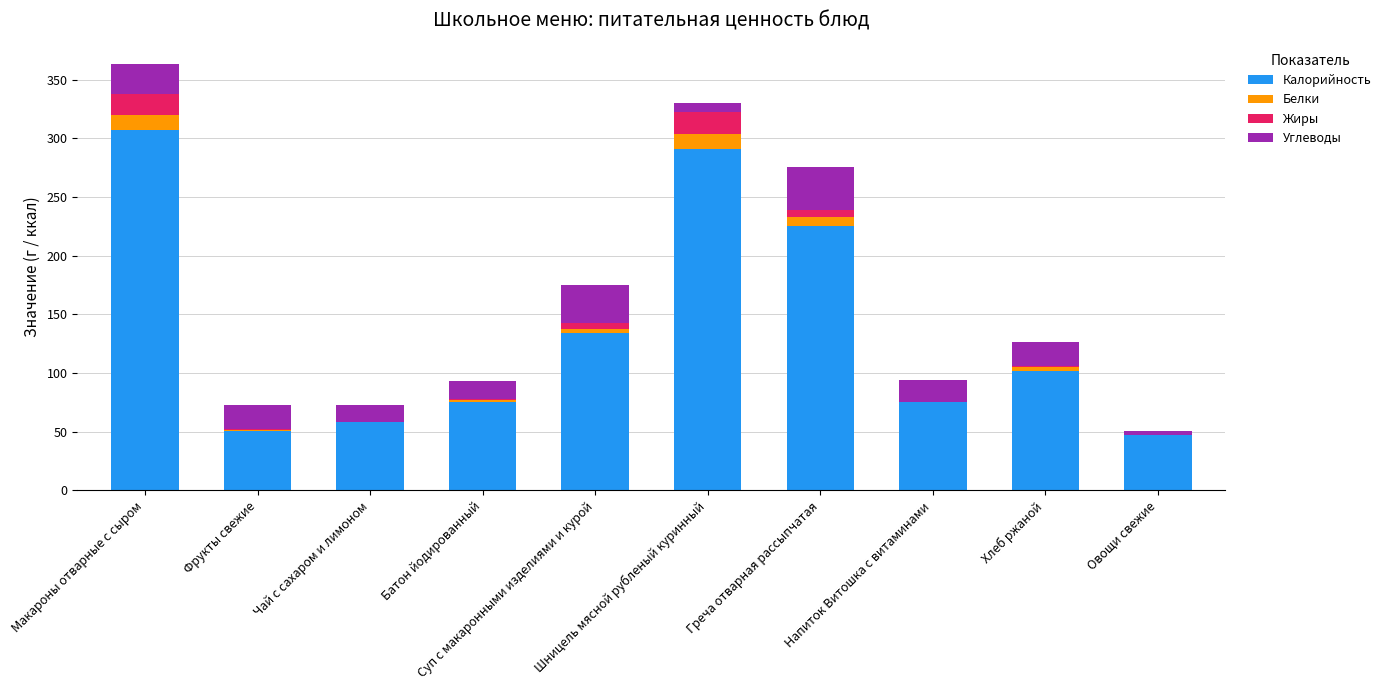

What is the sum of all Калорийность values?

1365.2